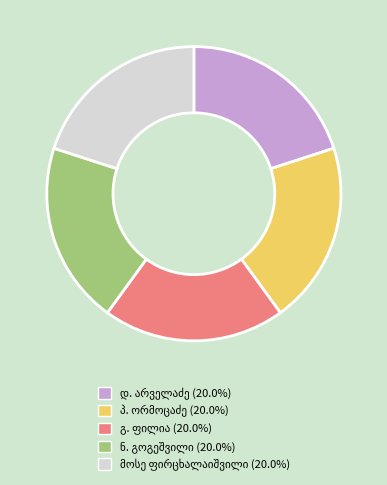

Is there any slice that represents more than half of the pie?

No